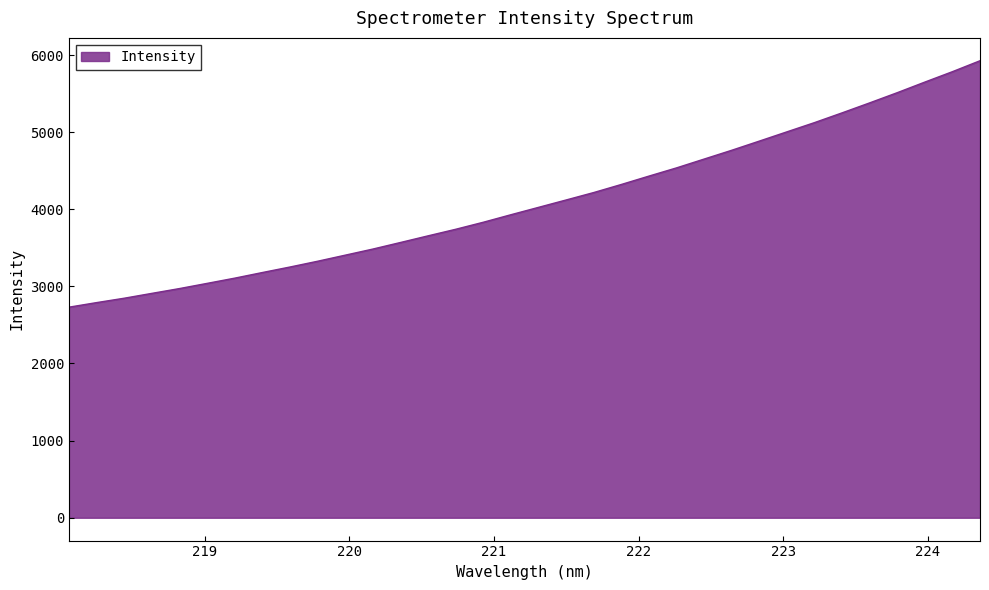

What is the greatest value displayed?

5925.7